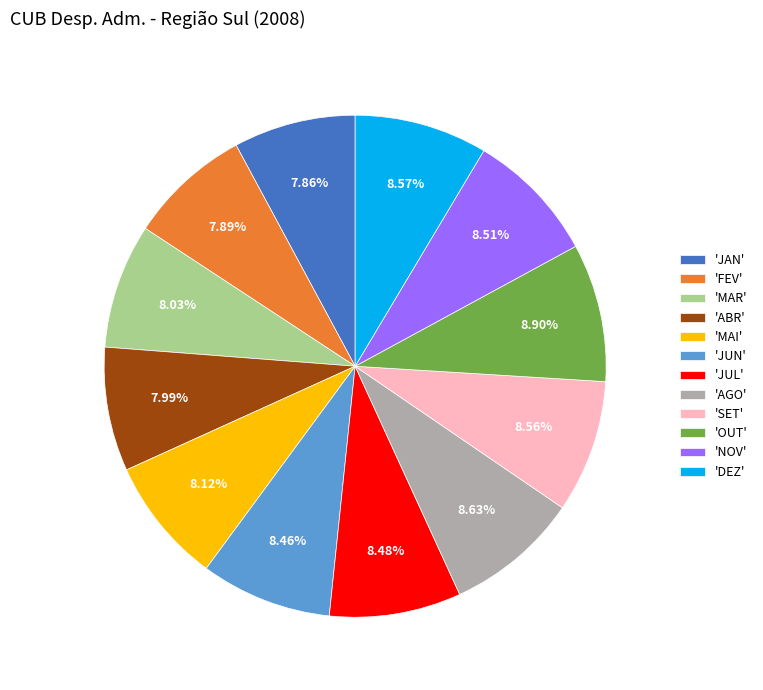

Is the sum of 'NOV' and 'JUN' greater than half?

No